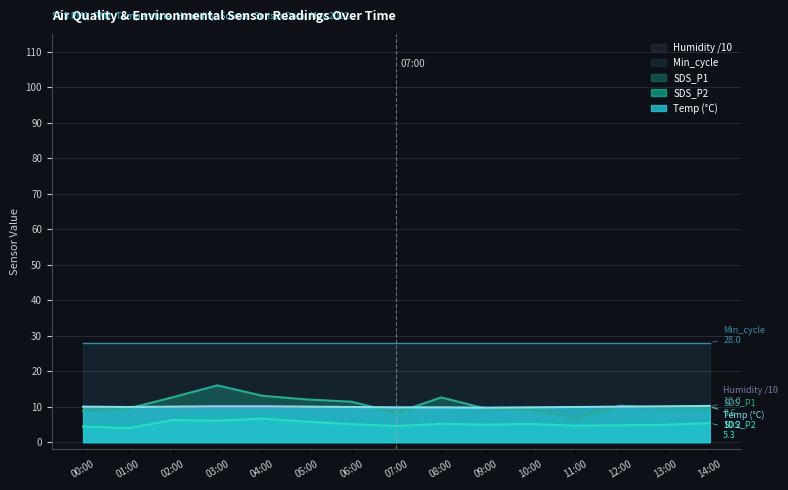

At which category is the sum across all series the highest?

03:00